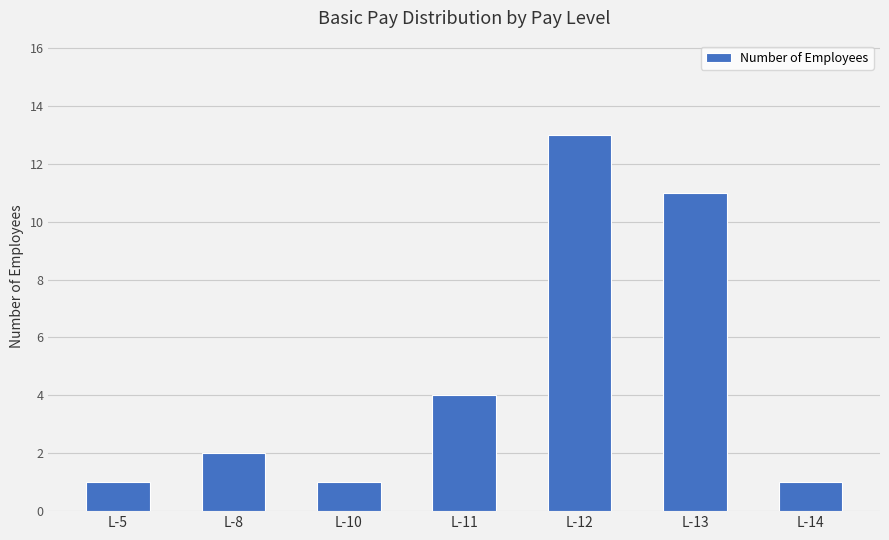

Where is the data nearest to the value 7?

L-11